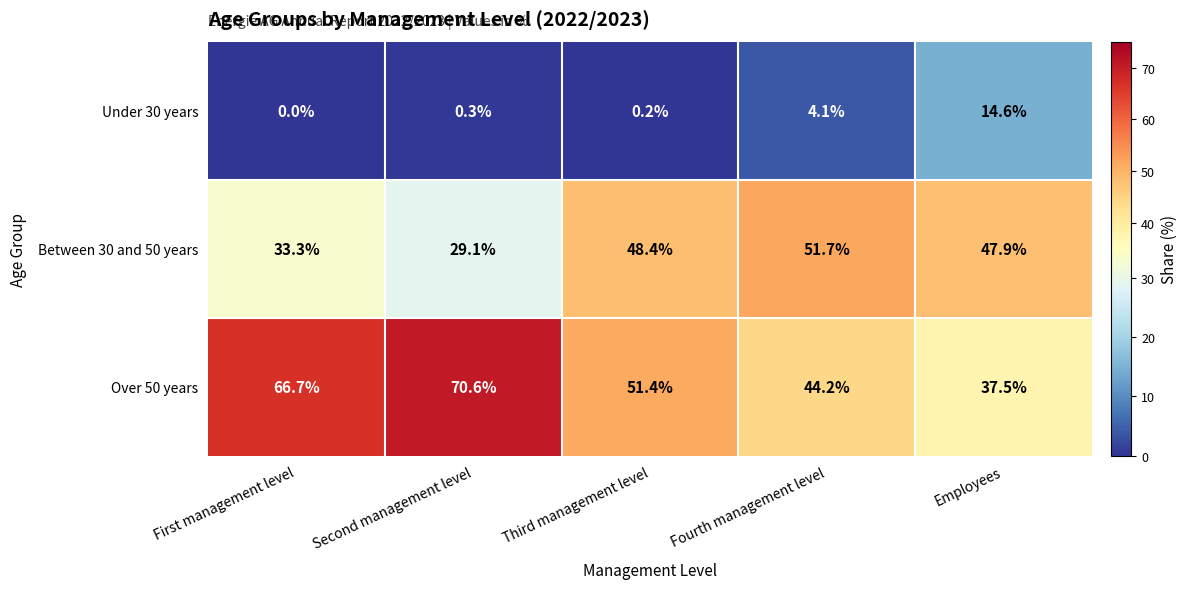

What is the sum of the Over 50 years values at Employees and Third management level?

88.9